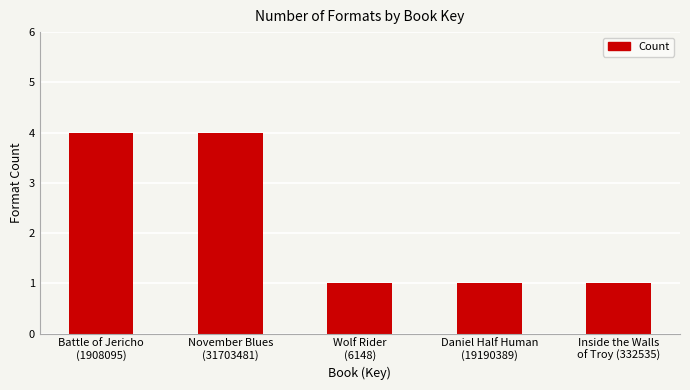

What is the maximum value shown in the chart?

4